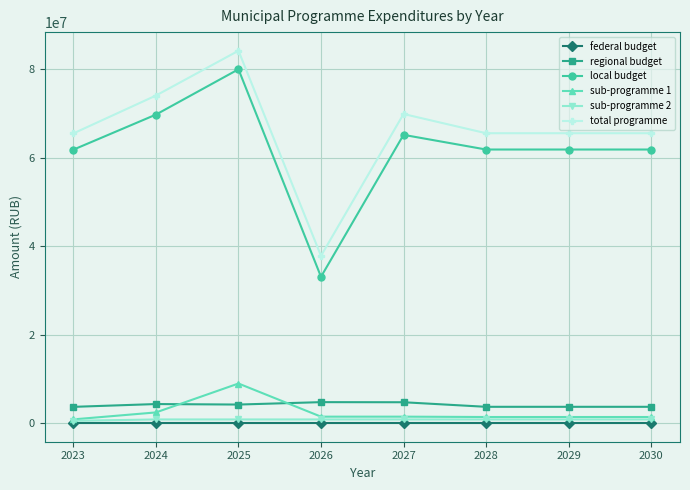

What is the highest value of the local budget series?

79987375.8